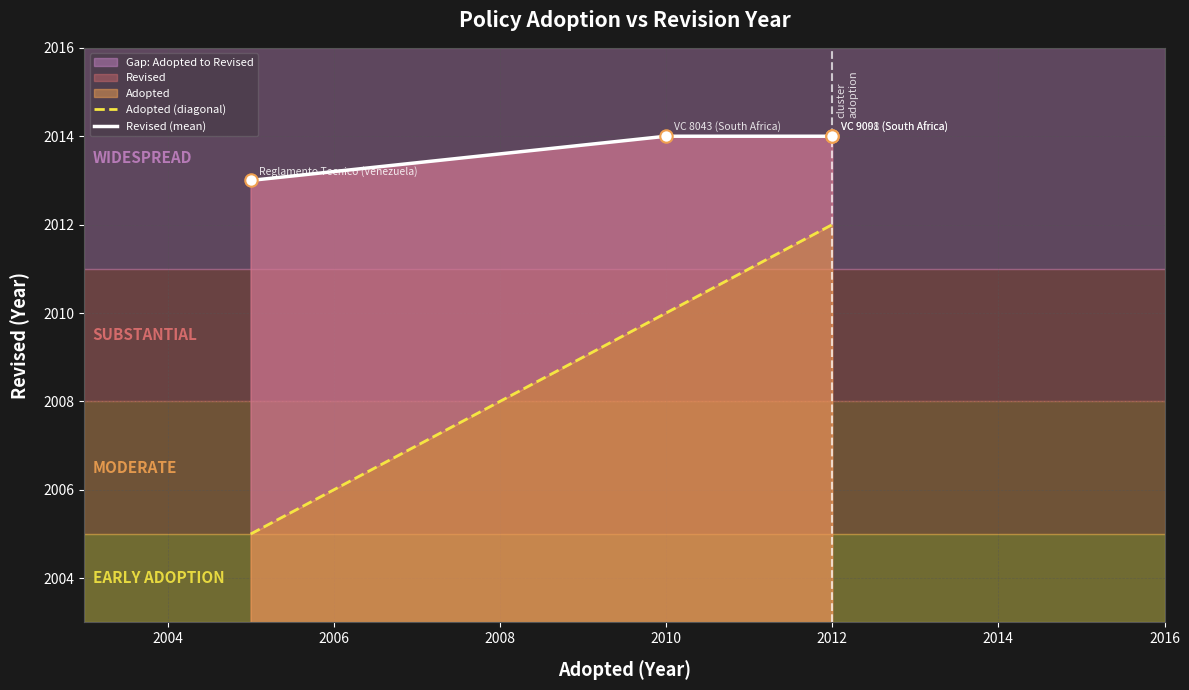

At how many categories does at least one series exceed 2008?

3